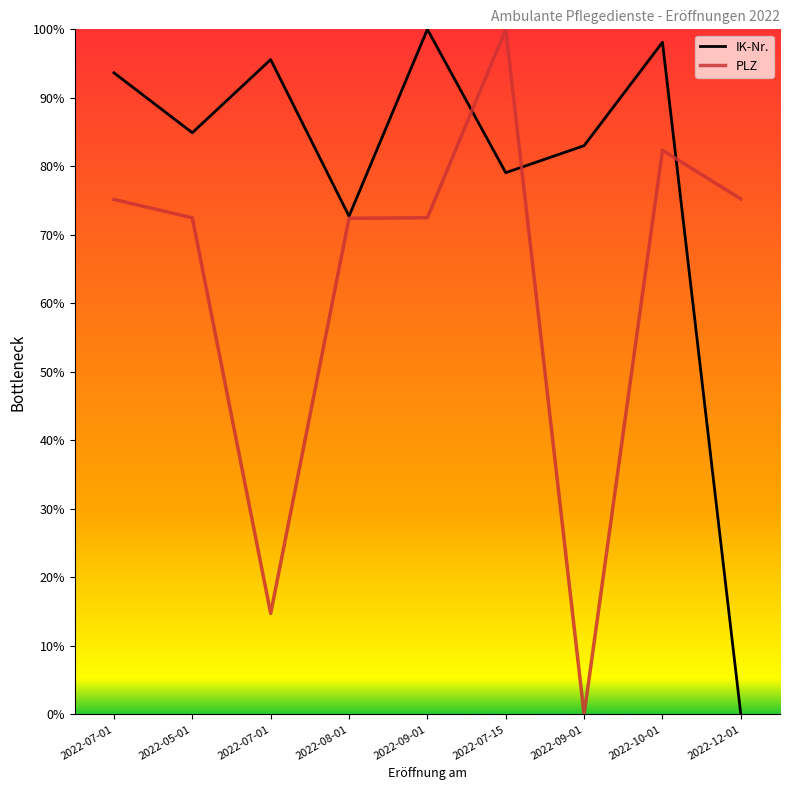

True or false: IK-Nr. and PLZ cross at least once.

True